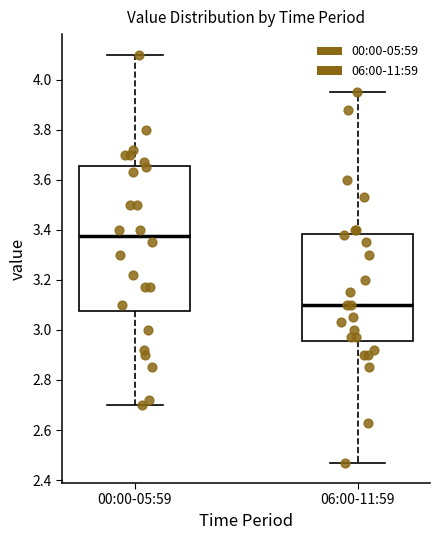

Reading left to right, read every box against the y-axis: the position of its median line, the range the box covers, and the ends of its whiskers. The values are not printed on the chart, so give them approximately, as read against the axis.

00:00-05:59: median 3.38, box 3.08 to 3.66, whiskers 2.70 to 4.10
06:00-11:59: median 3.10, box 2.96 to 3.38, whiskers 2.48 to 3.96